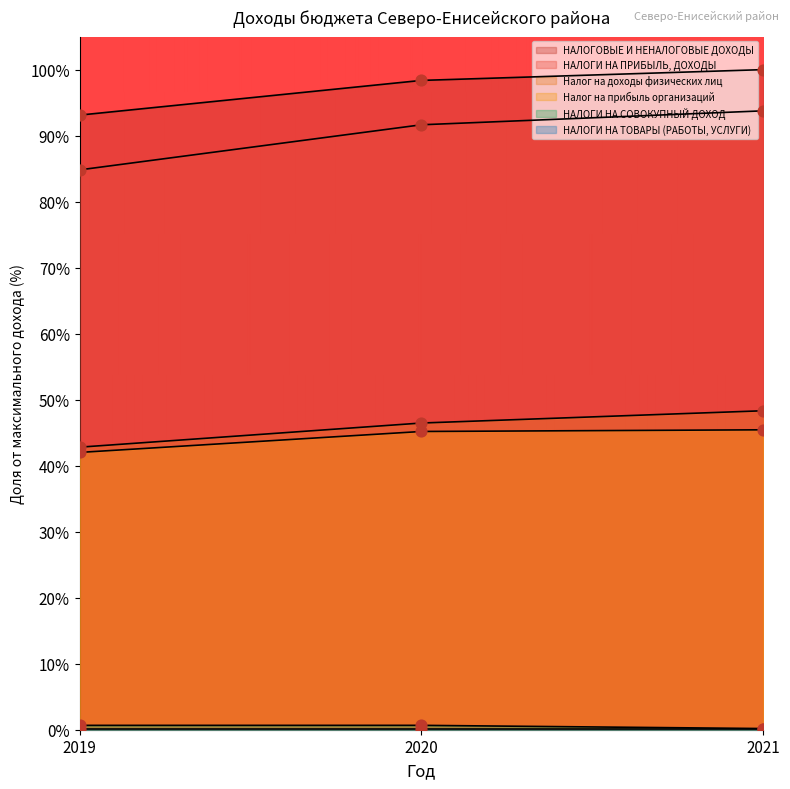

Which series reaches the minimum Y coordinate?

НАЛОГИ НА СОВОКУПНЫЙ ДОХОД